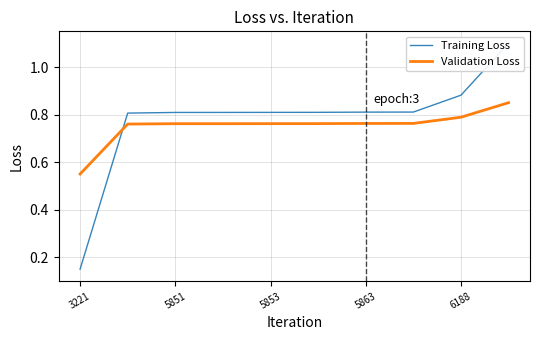

List the series in order of their peak value, lowest first.

Validation Loss, Training Loss